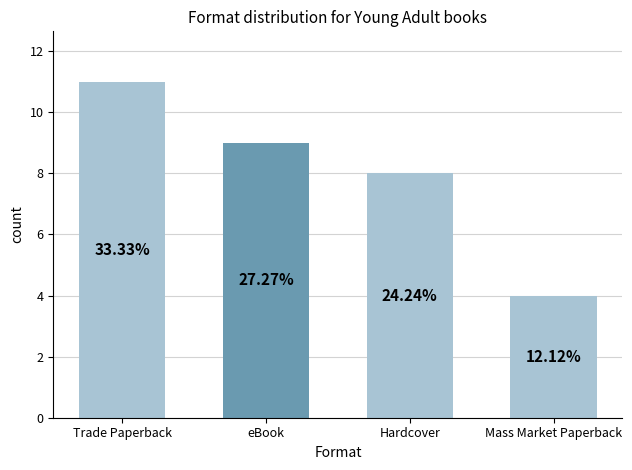

How many bars are there in total?

4